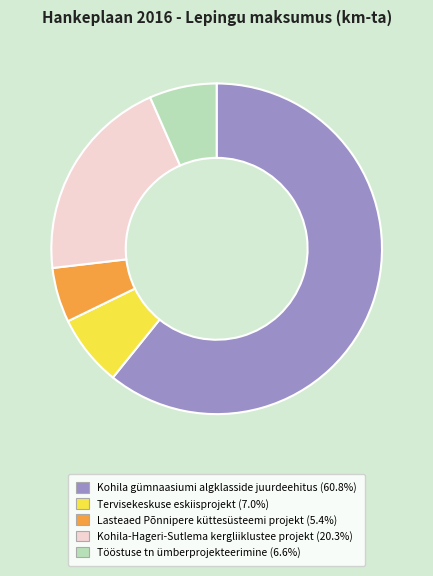

Is there any slice that represents more than half of the pie?

Yes